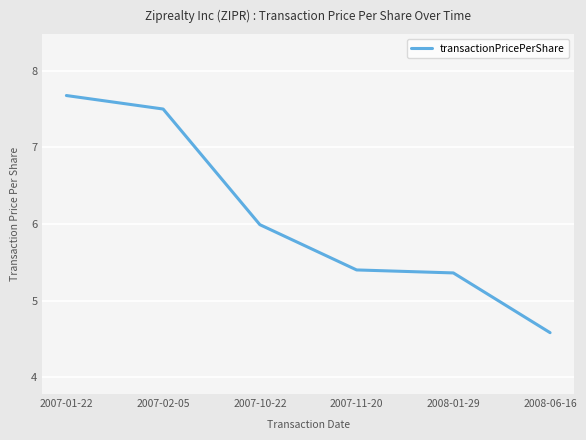

What value does the data have at 2007-02-05?

7.5